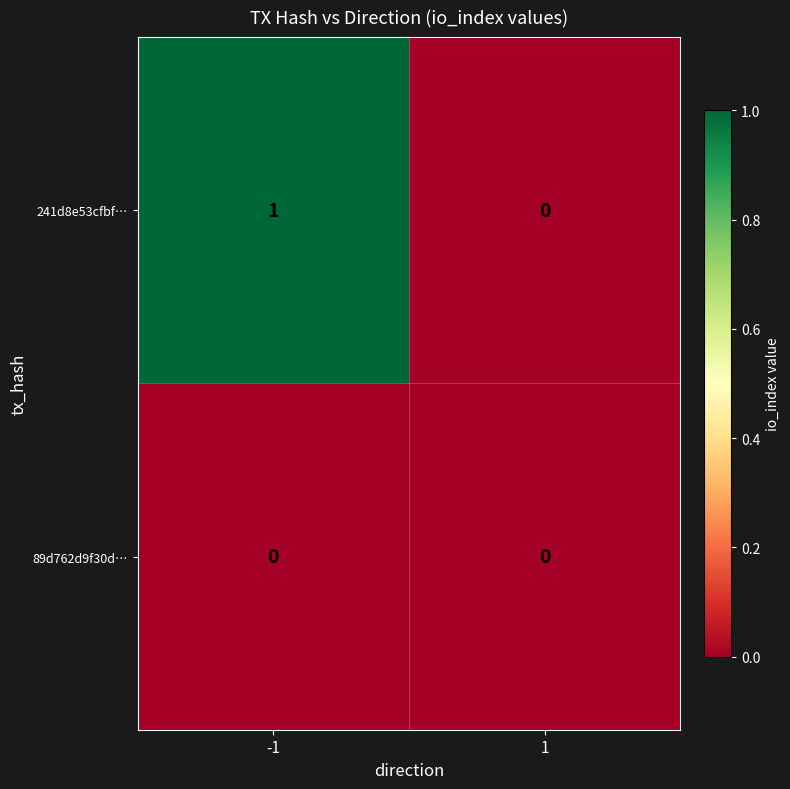

Is the value of 241d8e53cfbf… at -1 greater than the value of 89d762d9f30d… at -1?

Yes